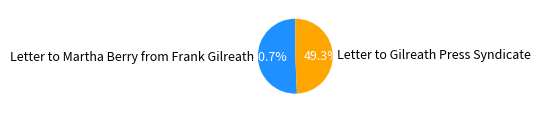

Count the number of slices in the pie.

2